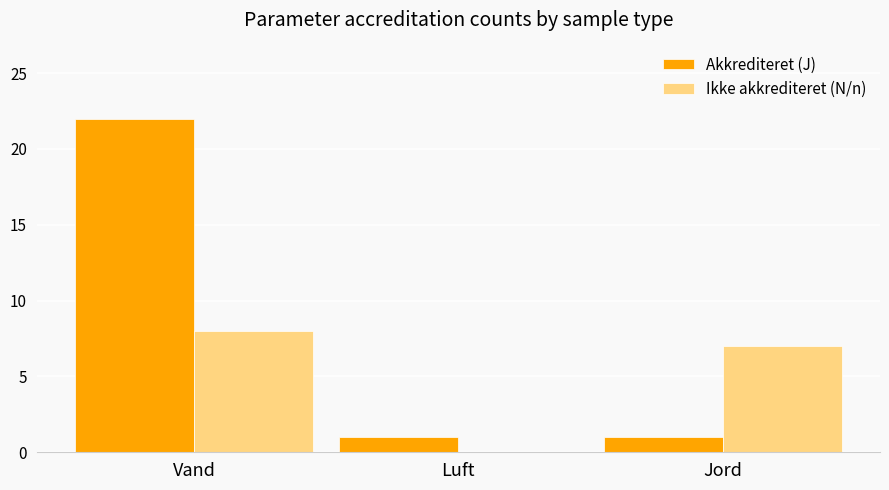

What is the greatest value displayed?

22